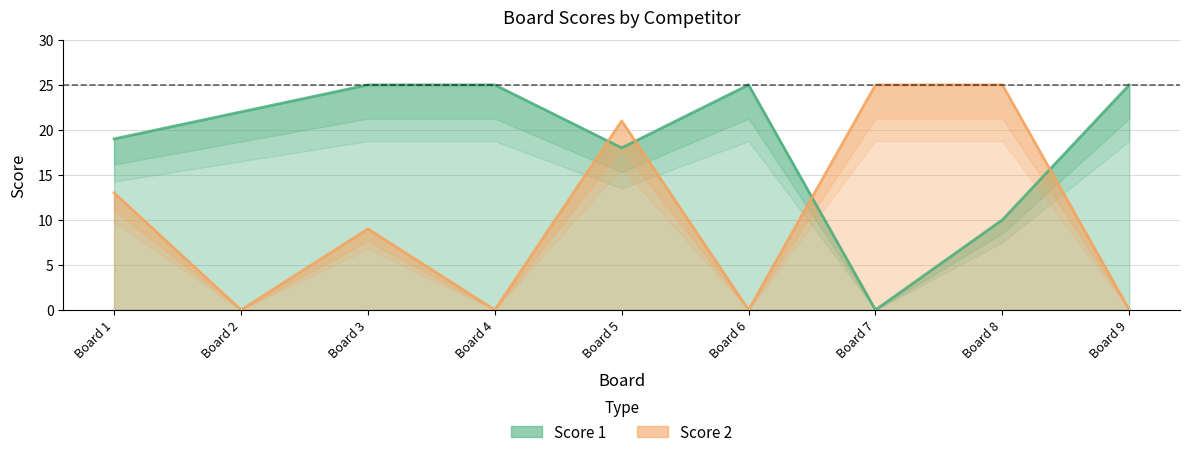

Which label corresponds to the largest value in the chart?

Board 3